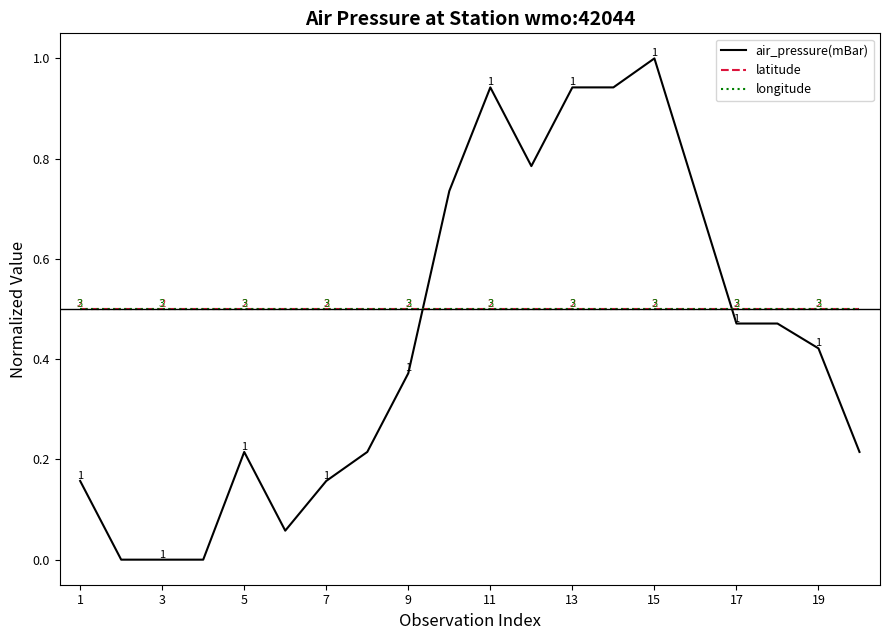

Is this an area chart (filled region under the line)?

No